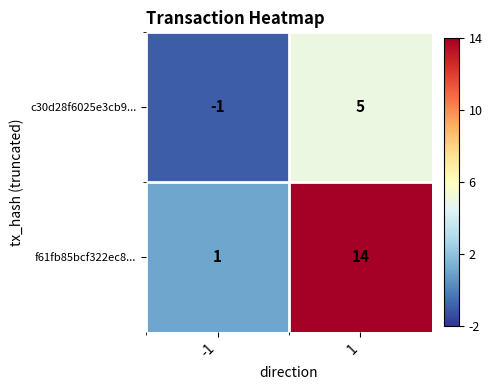

Reading left to right, extract all data points from this chart.

c30d28f6025e3cb9...: -1=-1	1=5
f61fb85bcf322ec8...: -1=1	1=14